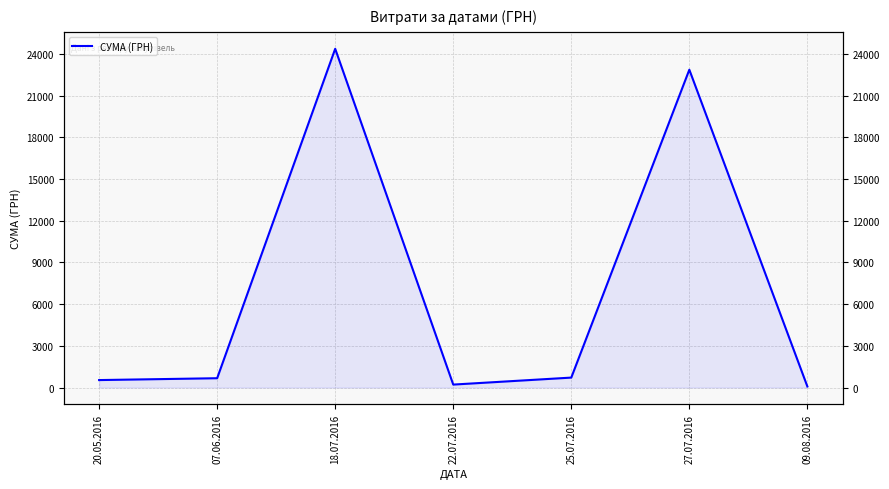

What is the value of the 4th point from the left?

212.6